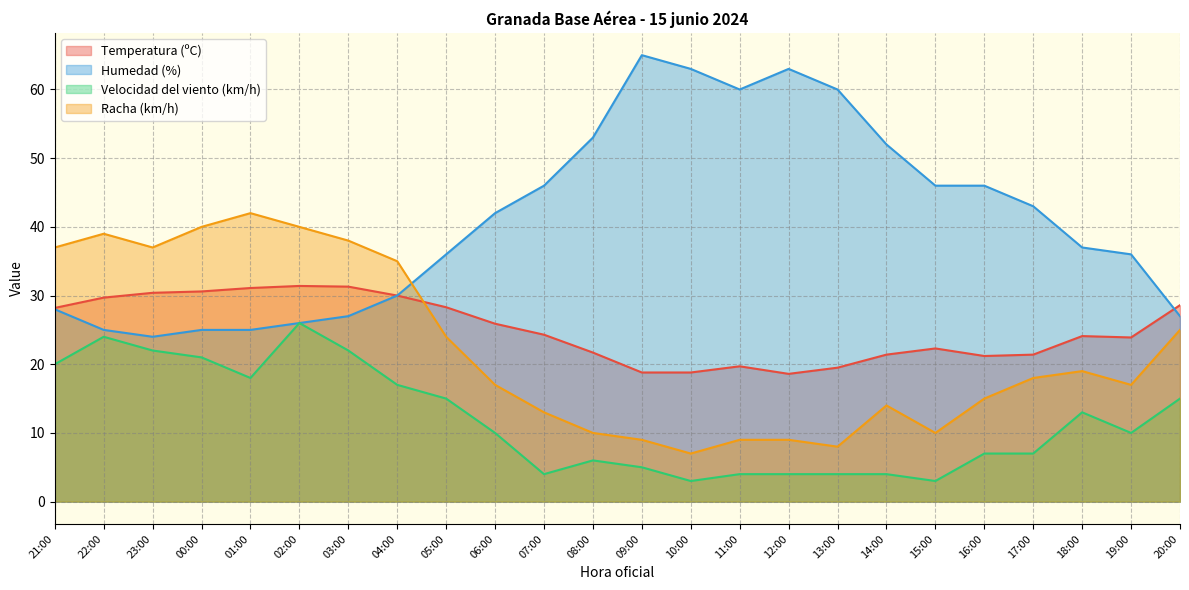

Which series ends up on top after the final intersection of Racha (km/h) and Temperatura (ºC)?

Temperatura (ºC)